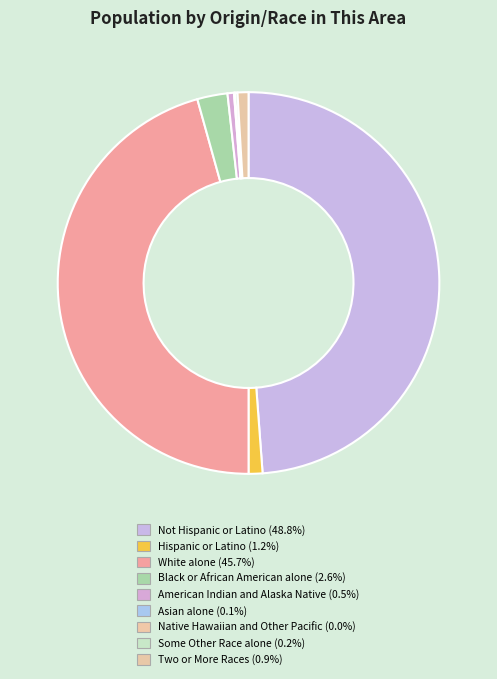

To the nearest percent, what is the combined percentage of White alone and Black or African American alone?

48%